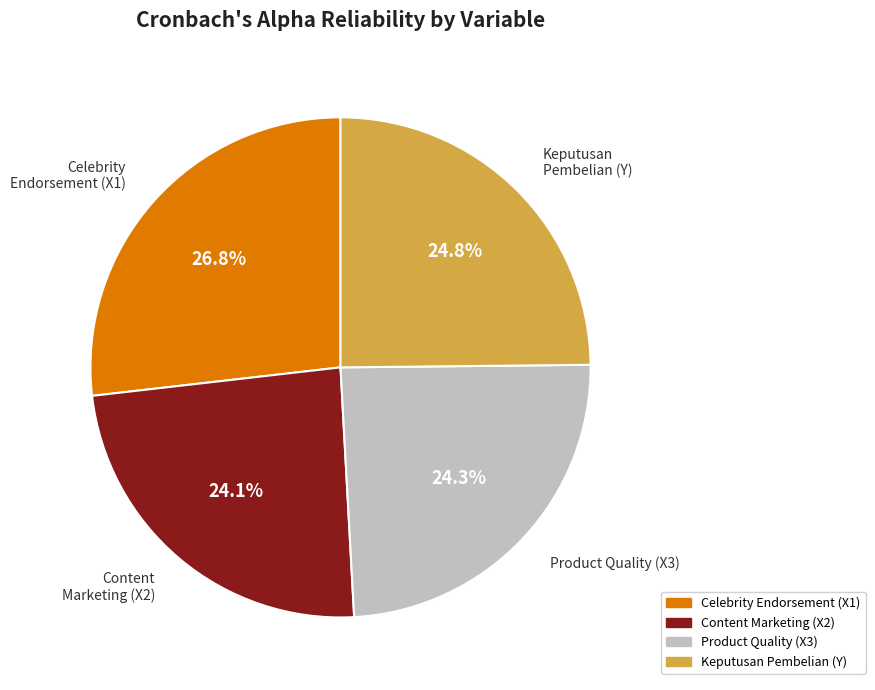

How many slices are in this pie chart?

4